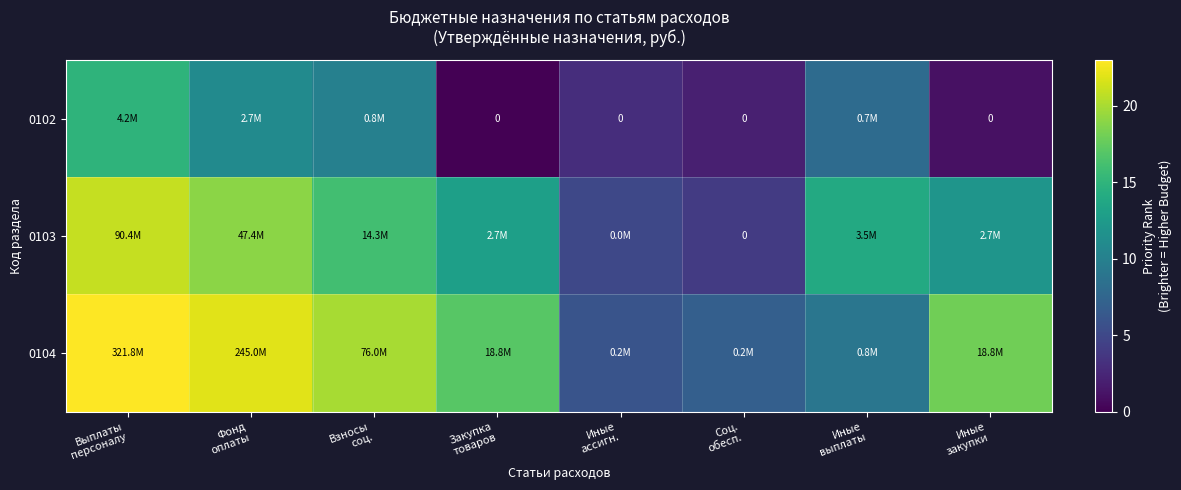

The value of 0103 at Иные выплаты is 5. True or false?

False